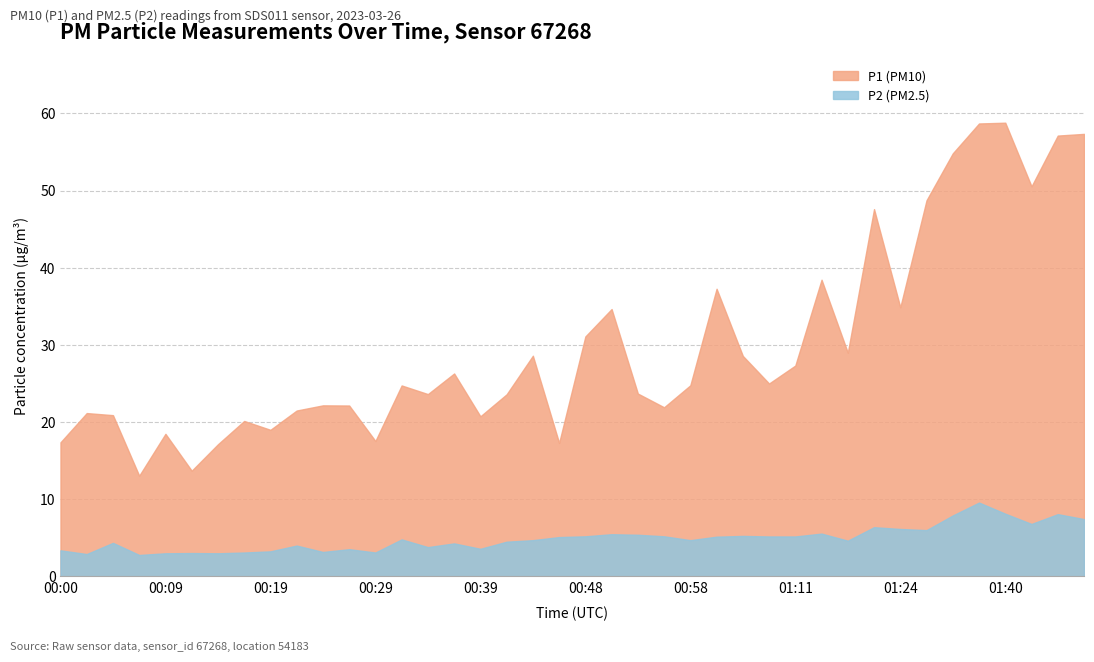

Which category has the highest value across all series?

01:40